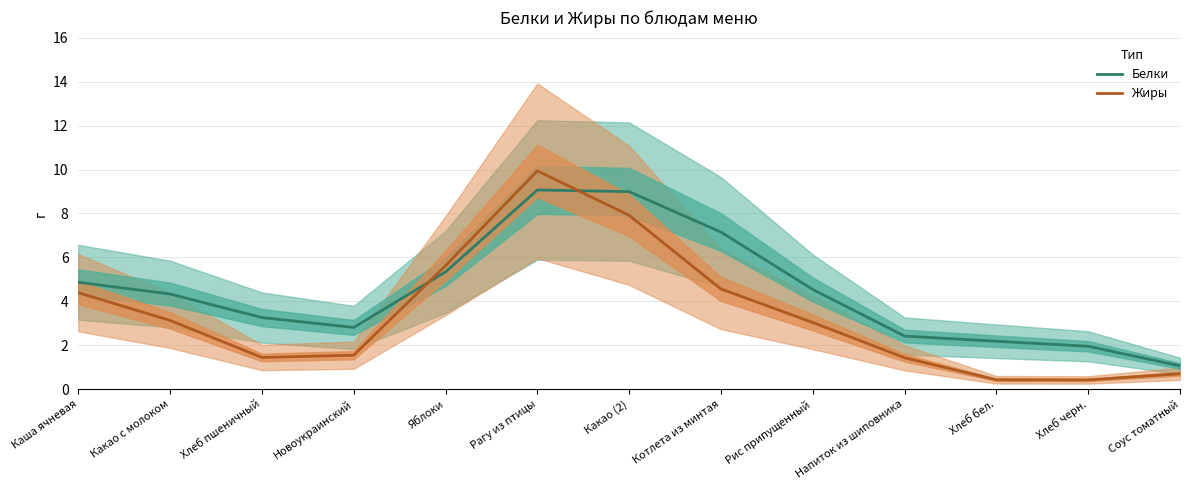

Where is the first local maximum for Жиры?

Рагу из птицы